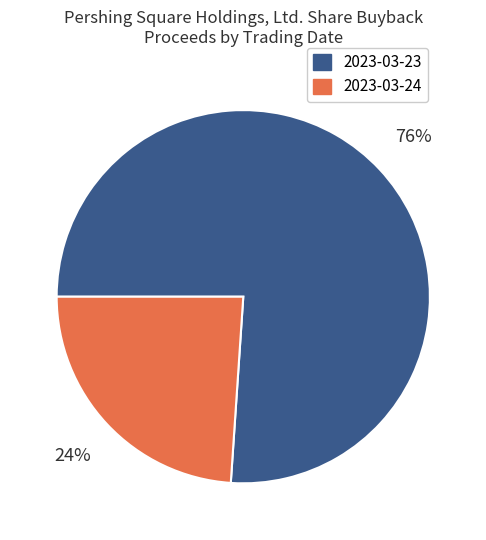

Is it true that 2023-03-24 is 18% of the pie?

False